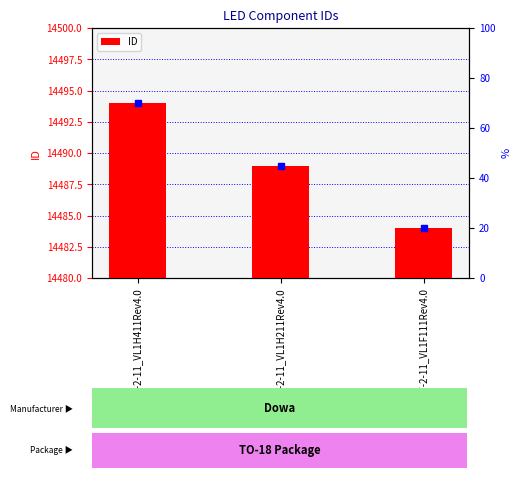

List the labels in order of value, smallest first.

CD-7-2-11_VL1F111Rev4.0, CD-7-2-11_VL1H211Rev4.0, CD-7-2-11_VL1H411Rev4.0